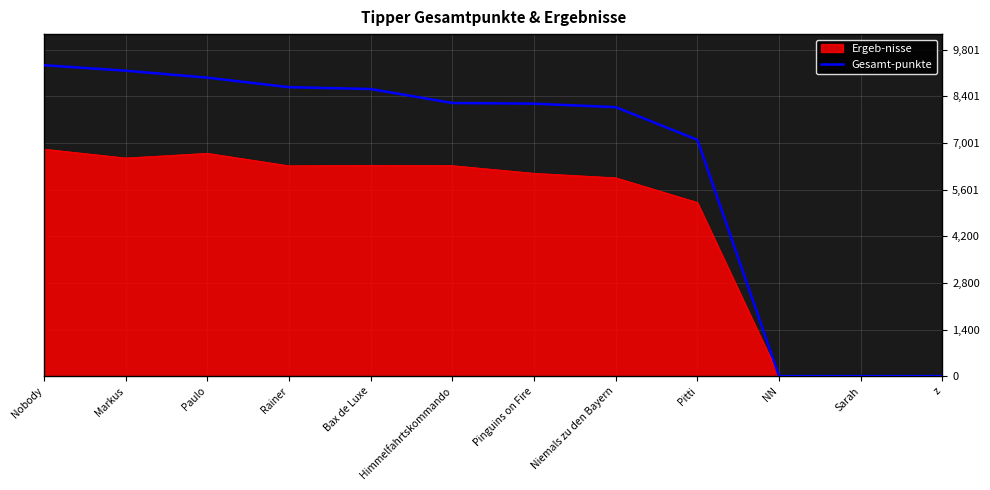

Which series has the largest total across all categories?

Gesamt-punkte